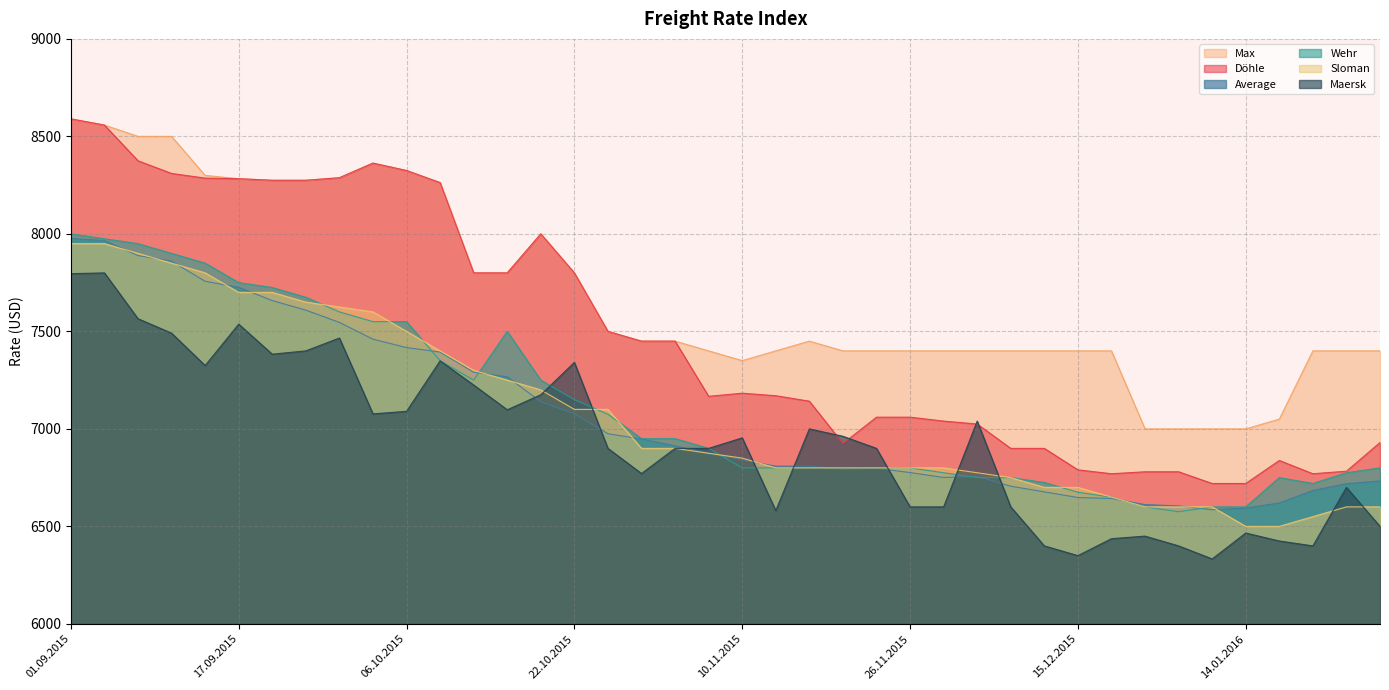

Reading left to right, list all the values displayed in this chart.

Average: 01.09.2015=7976	03.09.2015=7966	08.09.2015=7889	10.09.2015=7860	15.09.2015=7757	17.09.2015=7726	22.09.2015=7658	24.09.2015=7609	29.09.2015=7546	01.10.2015=7460	06.10.2015=7417	08.10.2015=7394	13.10.2015=7291	15.10.2015=7267	20.10.2015=7139	22.10.2015=7078	27.10.2015=6975	29.10.2015=6948	03.11.2015=6913	05.11.2015=6875	10.11.2015=6840	12.11.2015=6809	17.11.2015=6809	19.11.2015=6793	24.11.2015=6798	26.11.2015=6776	01.12.2015=6751	03.12.2015=6756	08.12.2015=6706	10.12.2015=6677	15.12.2015=6648	17.12.2015=6643	05.01.2016=6612	07.01.2016=6605	12.01.2016=6585	14.01.2016=6594	19.01.2016=6620	21.01.2016=6684	26.01.2016=6719	28.01.2016=6733
Maersk: 01.09.2015=7796	03.09.2015=7800	08.09.2015=7565	10.09.2015=7491	15.09.2015=7325	17.09.2015=7537	22.09.2015=7383	24.09.2015=7400	29.09.2015=7466	01.10.2015=7077	06.10.2015=7090	08.10.2015=7349	13.10.2015=7225	15.10.2015=7098	20.10.2015=7175	22.10.2015=7341	27.10.2015=6900	29.10.2015=6771	03.11.2015=6900	05.11.2015=6900	10.11.2015=6954	12.11.2015=6581	17.11.2015=7000	19.11.2015=6962	24.11.2015=6900	26.11.2015=6600	01.12.2015=6600	03.12.2015=7040	08.12.2015=6600	10.12.2015=6400	15.12.2015=6350	17.12.2015=6437	05.01.2016=6450	07.01.2016=6400	12.01.2016=6333	14.01.2016=6466	19.01.2016=6425	21.01.2016=6400	26.01.2016=6700	28.01.2016=6500
Döhle: 01.09.2015=8590	03.09.2015=8558	08.09.2015=8375	10.09.2015=8310	15.09.2015=8286	17.09.2015=8283	22.09.2015=8275	24.09.2015=8275	29.09.2015=8288	01.10.2015=8363	06.10.2015=8325	08.10.2015=8263	13.10.2015=7800	15.10.2015=7800	20.10.2015=8000	22.10.2015=7800	27.10.2015=7500	29.10.2015=7450	03.11.2015=7450	05.11.2015=7167	10.11.2015=7183	12.11.2015=7170	17.11.2015=7142	19.11.2015=6925	24.11.2015=7060	26.11.2015=7060	01.12.2015=7040	03.12.2015=7025	08.12.2015=6900	10.12.2015=6900	15.12.2015=6790	17.12.2015=6770	05.01.2016=6780	07.01.2016=6780	12.01.2016=6720	14.01.2016=6720	19.01.2016=6838	21.01.2016=6770	26.01.2016=6783	28.01.2016=6930
Wehr: 01.09.2015=8000	03.09.2015=7975	08.09.2015=7950	10.09.2015=7900	15.09.2015=7850	17.09.2015=7750	22.09.2015=7725	24.09.2015=7675	29.09.2015=7600	01.10.2015=7550	06.10.2015=7550	08.10.2015=7350	13.10.2015=7250	15.10.2015=7500	20.10.2015=7250	22.10.2015=7150	27.10.2015=7075	29.10.2015=6950	03.11.2015=6950	05.11.2015=6900	10.11.2015=6800	12.11.2015=6800	17.11.2015=6800	19.11.2015=6800	24.11.2015=6800	26.11.2015=6800	01.12.2015=6775	03.12.2015=6750	08.12.2015=6750	10.12.2015=6725	15.12.2015=6675	17.12.2015=6650	05.01.2016=6600	07.01.2016=6575	12.01.2016=6600	14.01.2016=6600	19.01.2016=6750	21.01.2016=6720	26.01.2016=6775	28.01.2016=6800
Max: 01.09.2015=8590	03.09.2015=8558	08.09.2015=8500	10.09.2015=8500	15.09.2015=8300	17.09.2015=8283	22.09.2015=8275	24.09.2015=8275	29.09.2015=8288	01.10.2015=8363	06.10.2015=8325	08.10.2015=8263	13.10.2015=7800	15.10.2015=7800	20.10.2015=8000	22.10.2015=7800	27.10.2015=7500	29.10.2015=7450	03.11.2015=7450	05.11.2015=7400	10.11.2015=7350	12.11.2015=7400	17.11.2015=7450	19.11.2015=7400	24.11.2015=7400	26.11.2015=7400	01.12.2015=7400	03.12.2015=7400	08.12.2015=7400	10.12.2015=7400	15.12.2015=7400	17.12.2015=7400	05.01.2016=7000	07.01.2016=7000	12.01.2016=7000	14.01.2016=7000	19.01.2016=7050	21.01.2016=7400	26.01.2016=7400	28.01.2016=7400
Sloman: 01.09.2015=7950	03.09.2015=7950	08.09.2015=7900	10.09.2015=7850	15.09.2015=7800	17.09.2015=7700	22.09.2015=7700	24.09.2015=7650	29.09.2015=7625	01.10.2015=7600	06.10.2015=7500	08.10.2015=7400	13.10.2015=7300	15.10.2015=7250	20.10.2015=7200	22.10.2015=7100	27.10.2015=7100	29.10.2015=6900	03.11.2015=6900	05.11.2015=6875	10.11.2015=6850	12.11.2015=6800	17.11.2015=6800	19.11.2015=6800	24.11.2015=6800	26.11.2015=6800	01.12.2015=6800	03.12.2015=6775	08.12.2015=6750	10.12.2015=6700	15.12.2015=6700	17.12.2015=6650	05.01.2016=6600	07.01.2016=6600	12.01.2016=6600	14.01.2016=6500	19.01.2016=6500	21.01.2016=6550	26.01.2016=6600	28.01.2016=6600